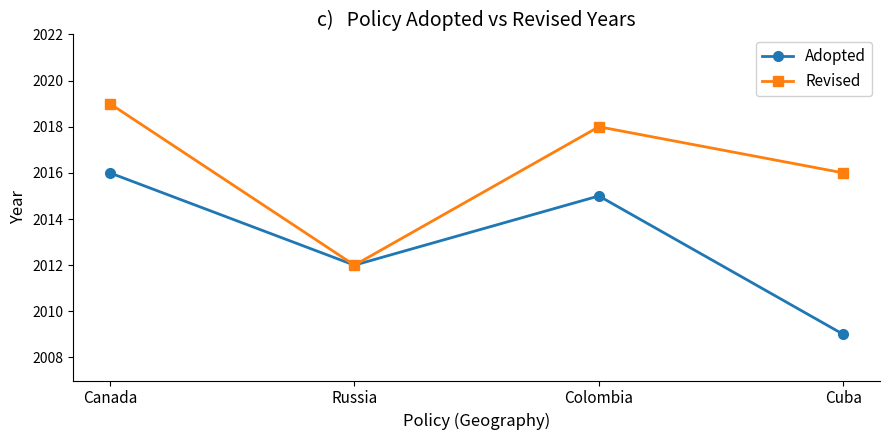

How many interior local valleys does the Adopted series have?

1